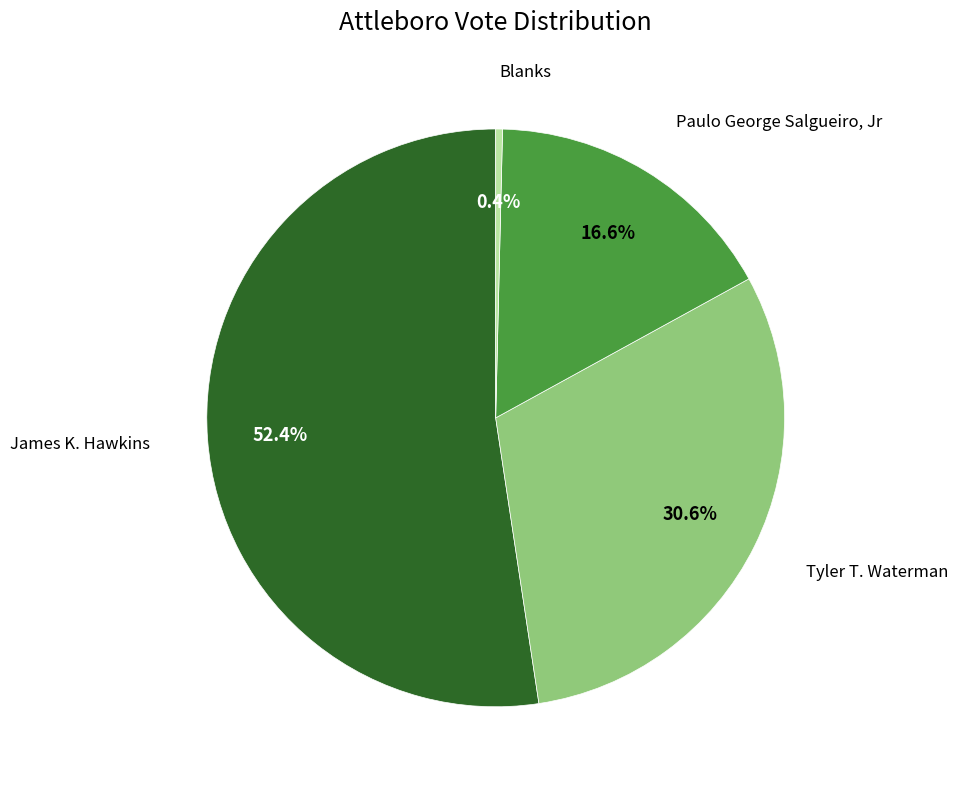

Is there any slice that represents more than half of the pie?

Yes